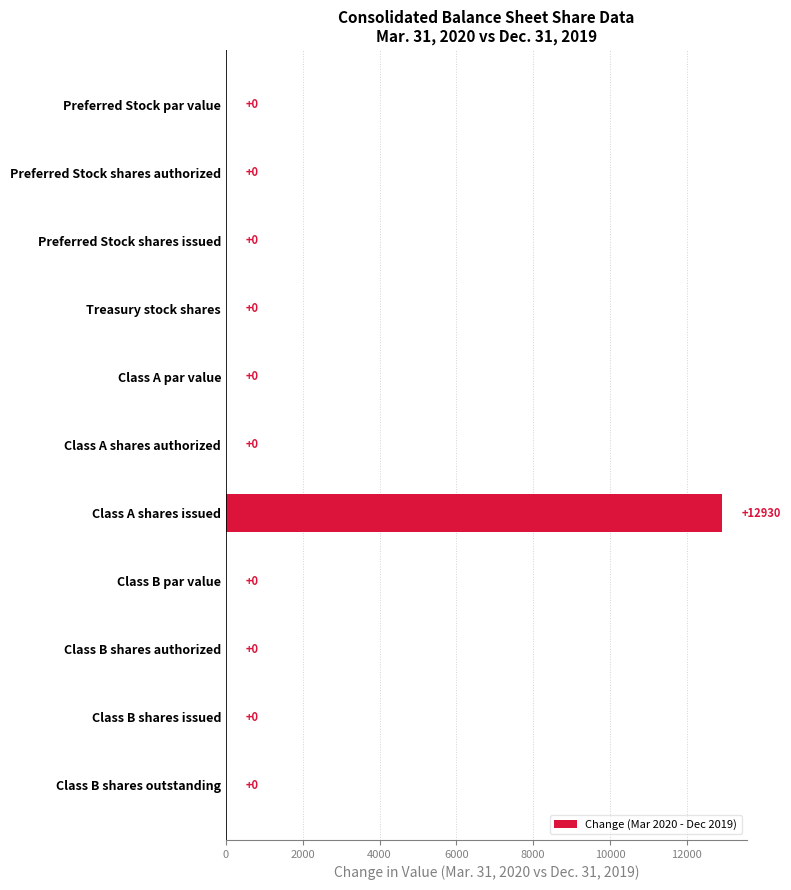

Reading top to bottom, what are all the values shown in this chart?

Preferred Stock par value=0	Preferred Stock shares authorized=0	Preferred Stock shares issued=0	Treasury stock shares=0	Class A par value=0	Class A shares authorized=0	Class A shares issued=12930	Class B par value=0	Class B shares authorized=0	Class B shares issued=0	Class B shares outstanding=0